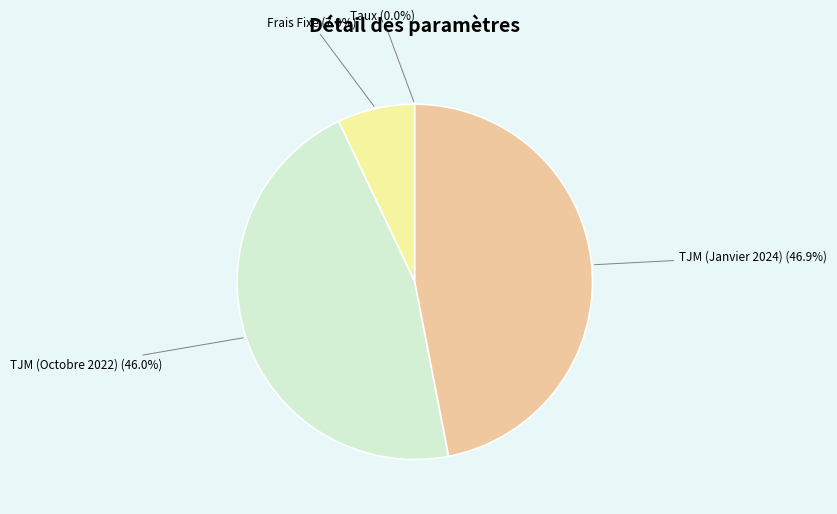

Is there any slice that represents more than half of the pie?

No